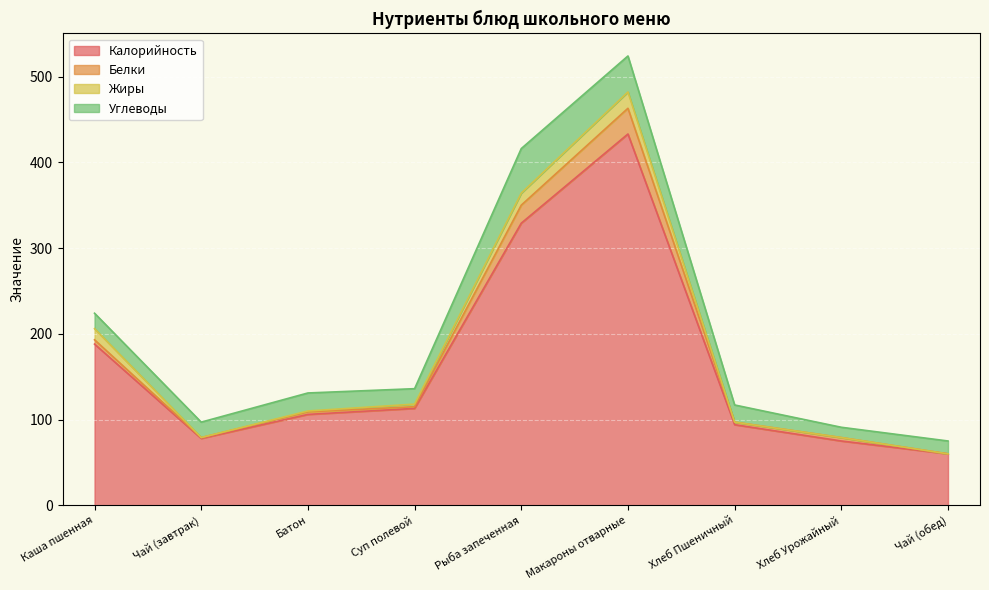

What are all the series names shown in the legend?

Калорийность, Белки, Жиры, Углеводы